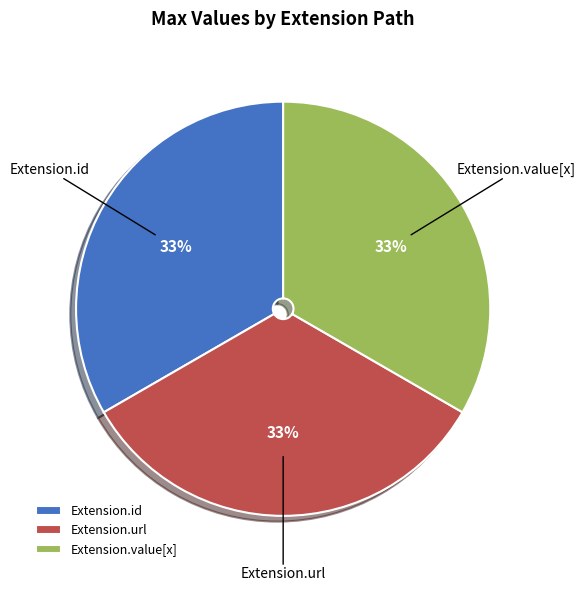

To the nearest percent, what is the combined percentage of Extension.value[x] and Extension.url?

67%